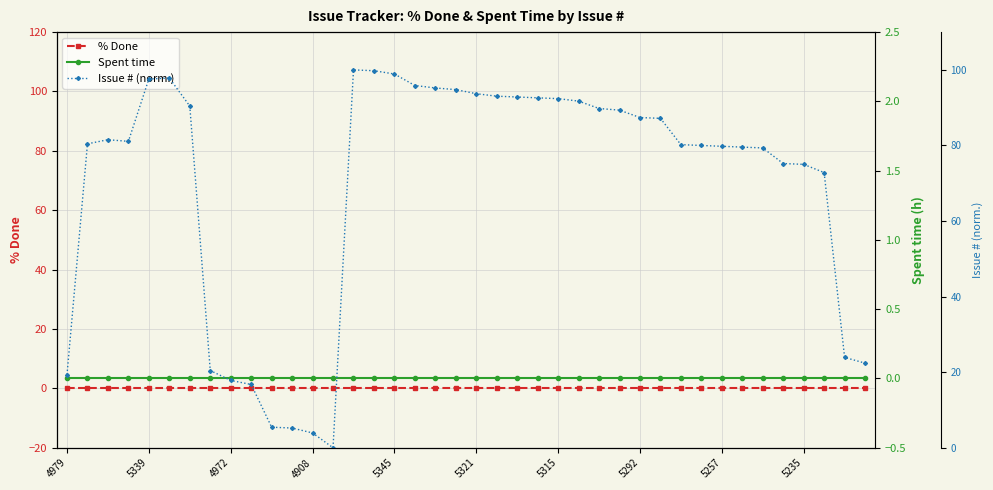

Rank the categories by Spent time value from lowest to highest.

4979, 5339, 4972, 4908, 5345, 5321, 5315, 5292, 5257, 5235, 10, 11, 12, 13, 14, 15, 16, 17, 18, 19, 20, 21, 22, 23, 24, 25, 26, 27, 28, 29, 30, 31, 32, 33, 34, 35, 36, 37, 38, 39